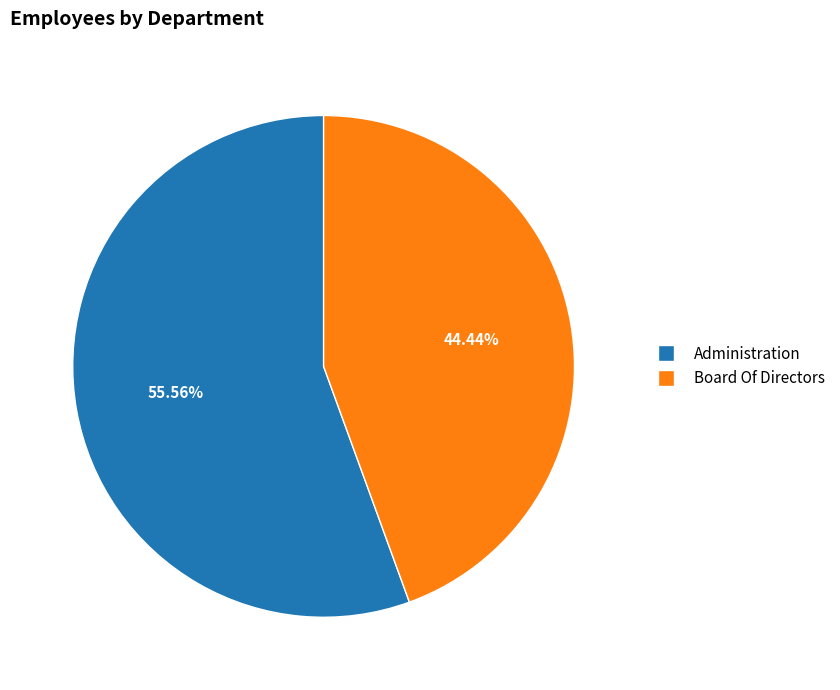

Which slice is the smallest?

Board Of Directors